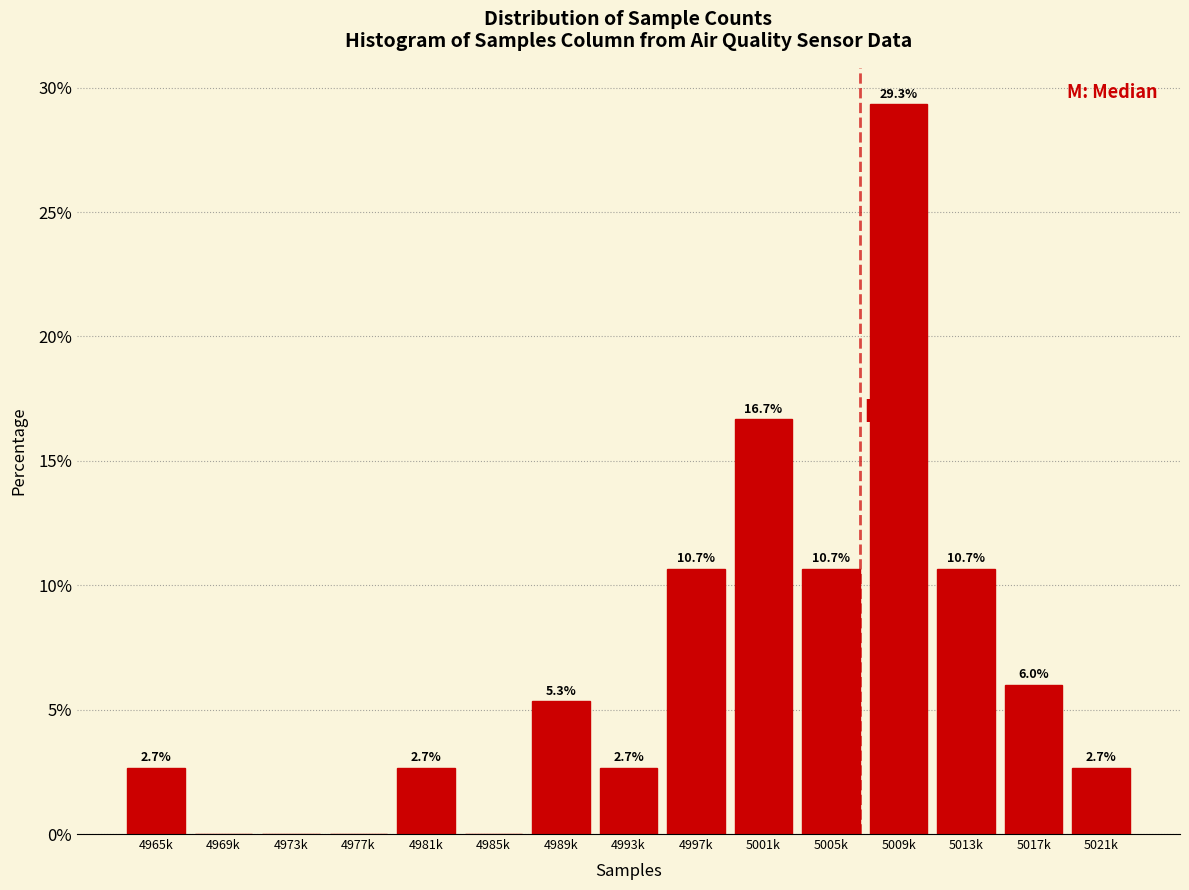

Reading left to right, list all the values displayed in this chart.

4965k=2.7	4969k=0.0	4973k=0.0	4977k=0.0	4981k=2.7	4985k=0.0	4989k=5.3	4993k=2.7	4997k=10.7	5001k=16.7	5005k=10.7	5009k=29.3	5013k=10.7	5017k=6.0	5021k=2.7